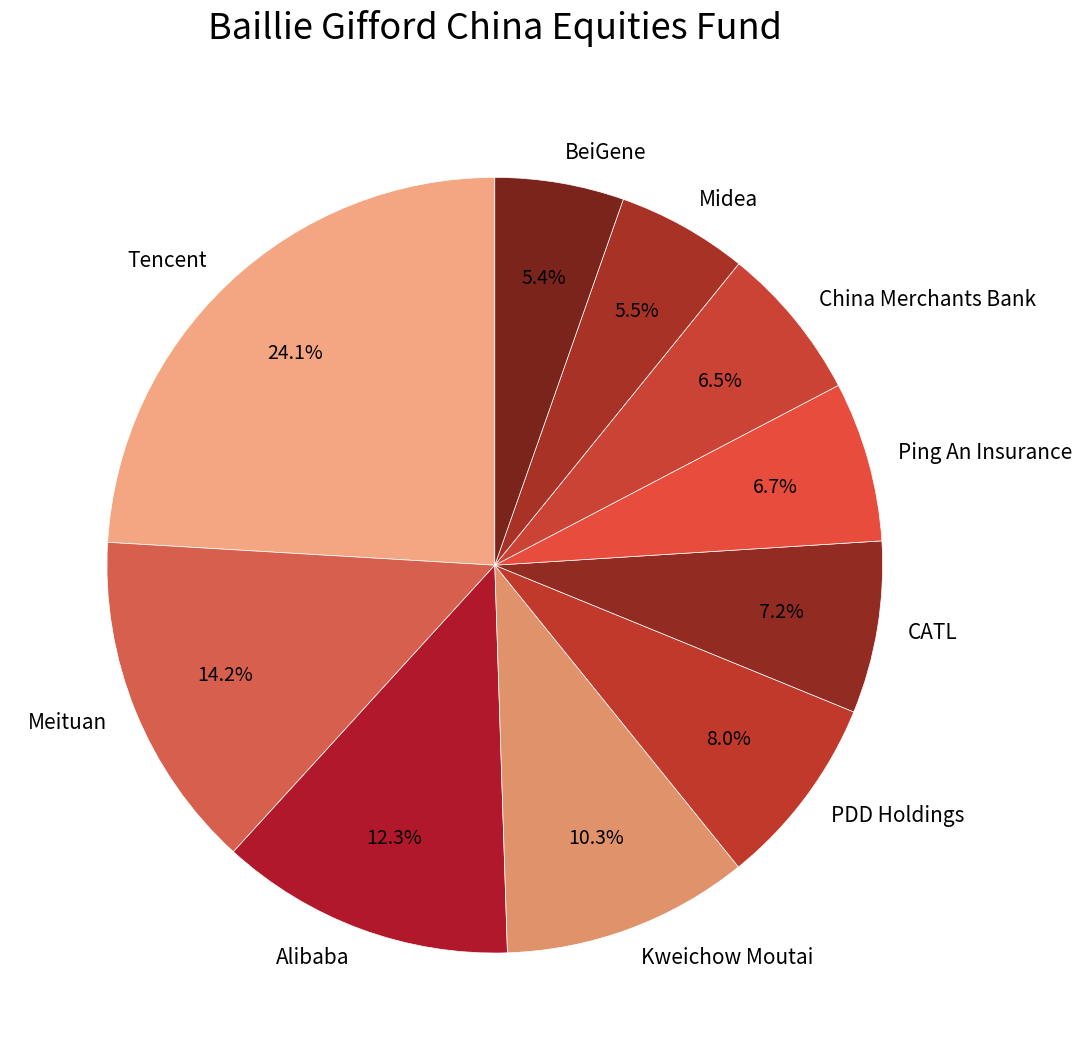

How much of the chart is everything except Meituan?

85.8%